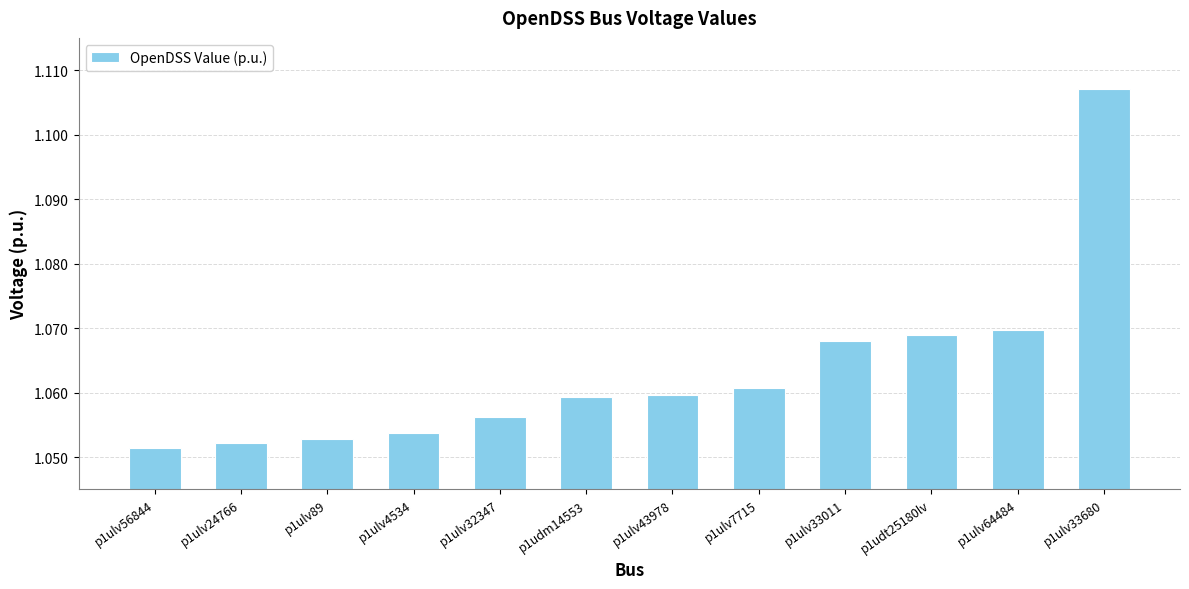

Does the chart contain stacked bars?

No